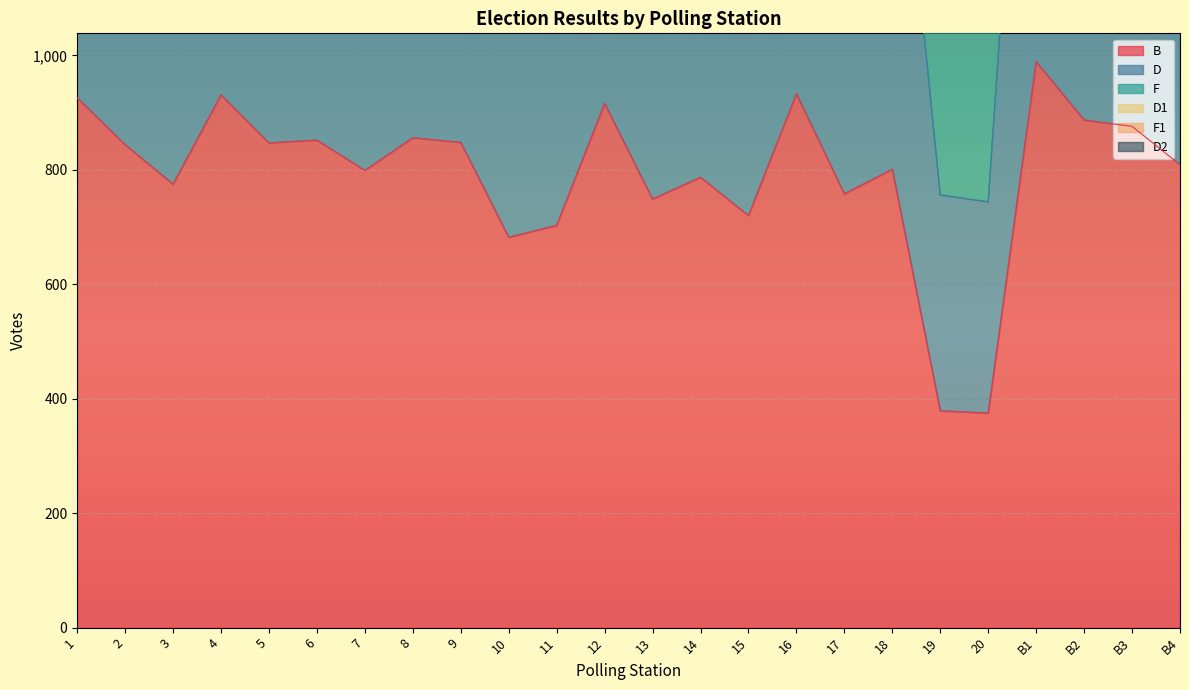

Between 5 and 4, which is larger?

4